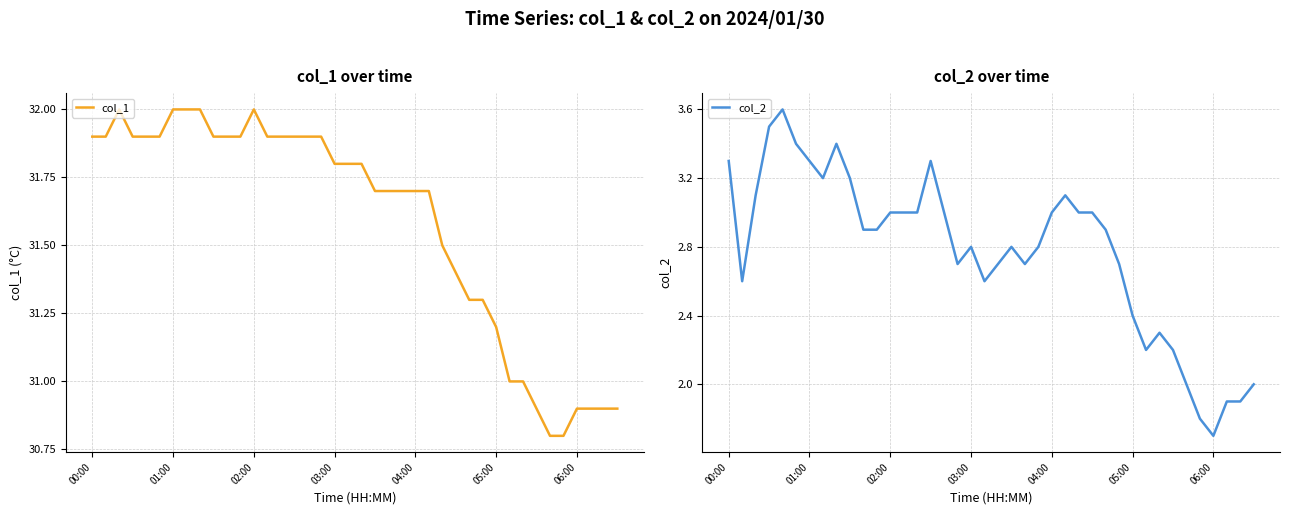

The value of col_1 at 05:00 is 45.2. True or false?

False